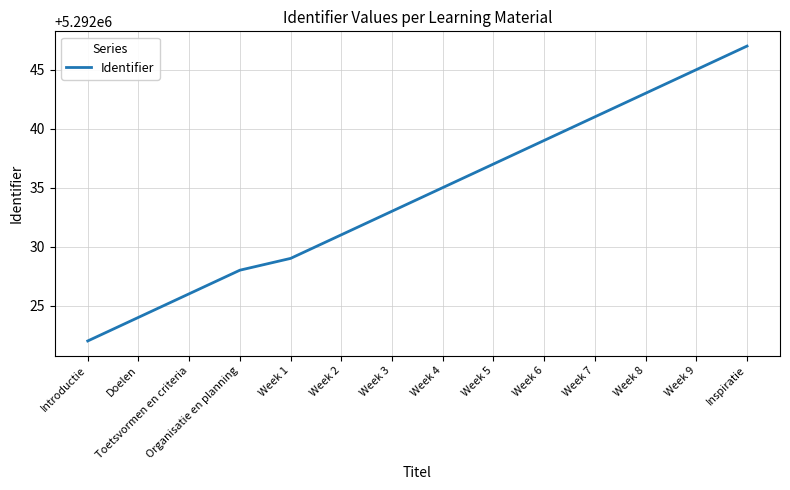

Read the value at Introductie, to the nearest 10.

5292020